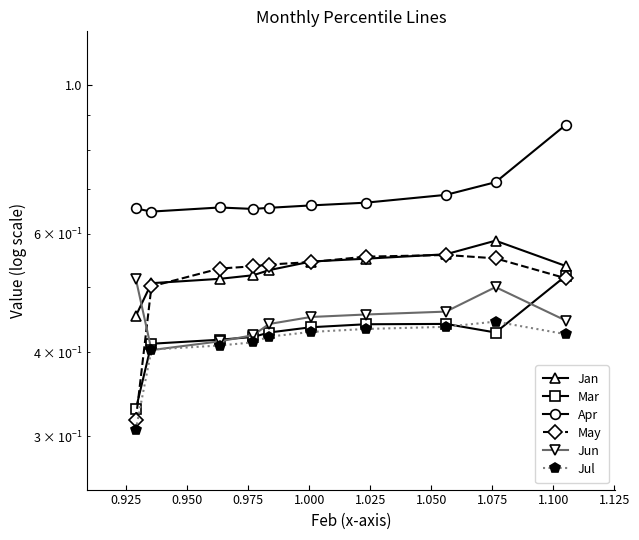

What position from the right is 0.950?

8